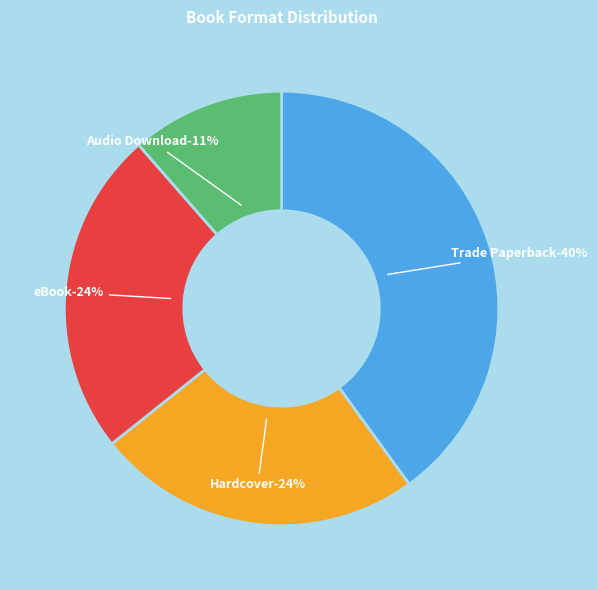

How many slices are in this pie chart?

4